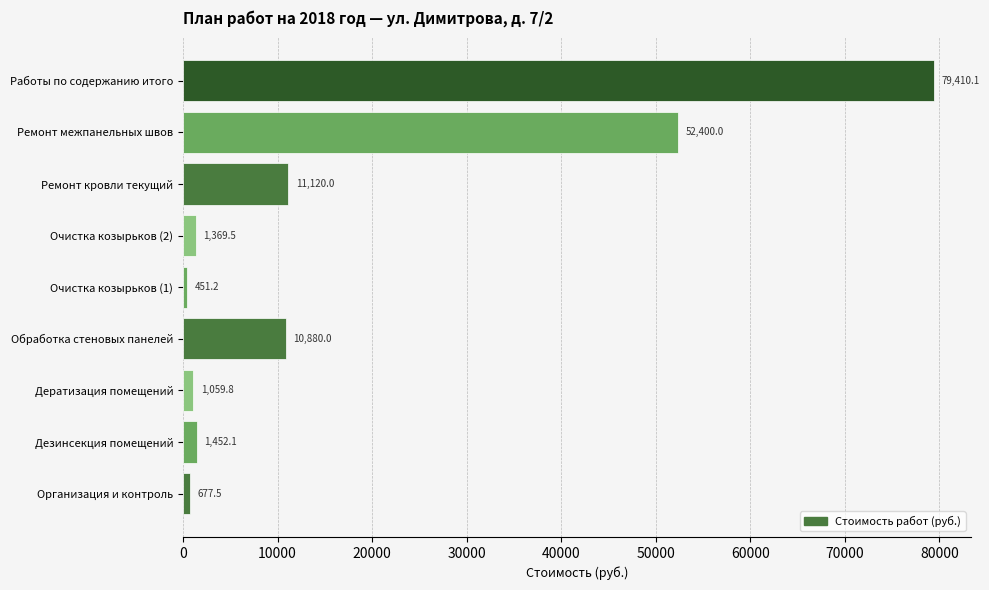

The value at Ремонт межпанельных швов is 52400.0. True or false?

True